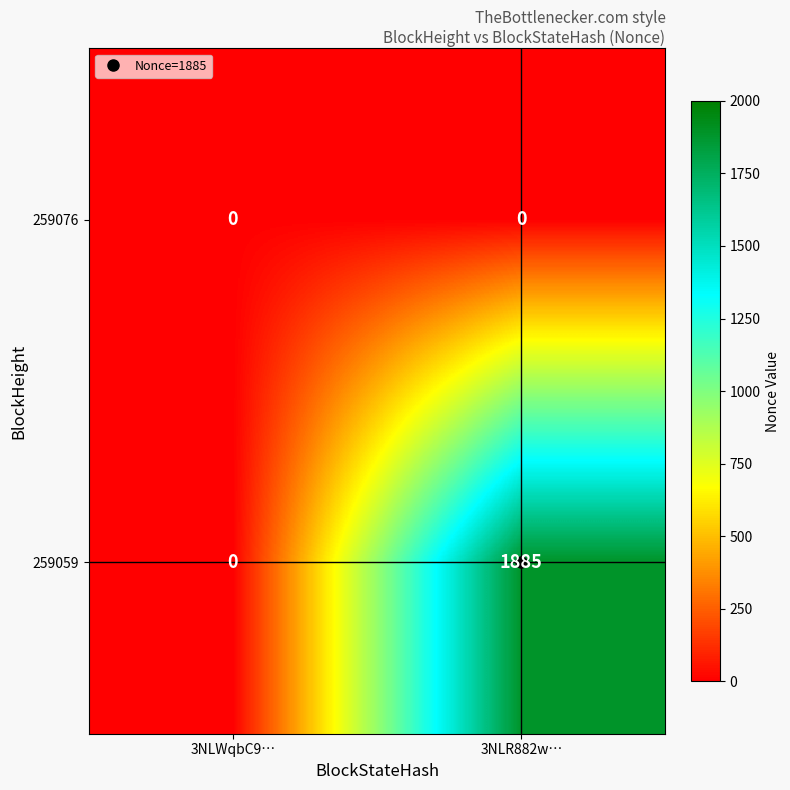

What is the sum of the 259059 values at 3NLR882w… and 3NLWqbC9…?

1885